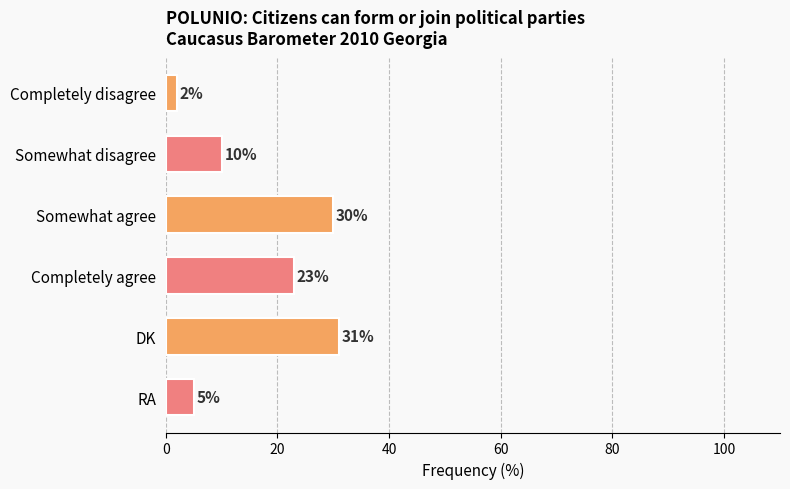

What position from the top is Somewhat disagree?

2